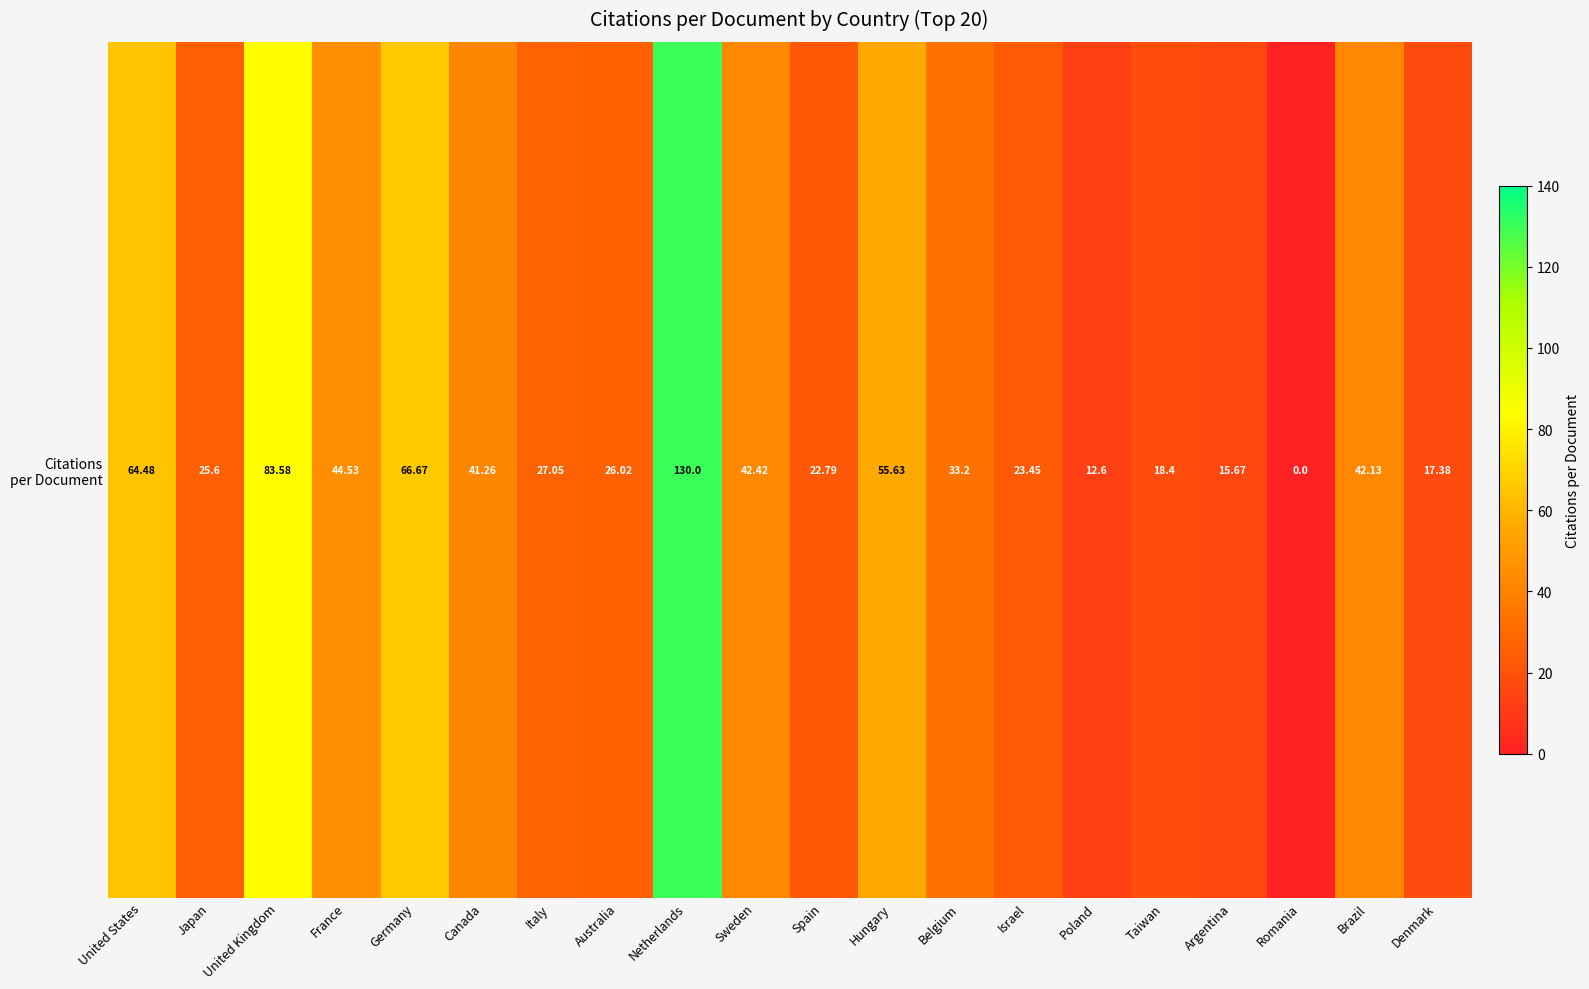

Reading left to right, what are all the values shown in this chart?

United States=64.5	Japan=25.6	United Kingdom=83.6	France=44.5	Germany=66.7	Canada=41.3	Italy=27.1	Australia=26.0	Netherlands=130.0	Sweden=42.4	Spain=22.8	Hungary=55.6	Belgium=33.2	Israel=23.4	Poland=12.6	Taiwan=18.4	Argentina=15.7	Romania=0.0	Brazil=42.1	Denmark=17.4